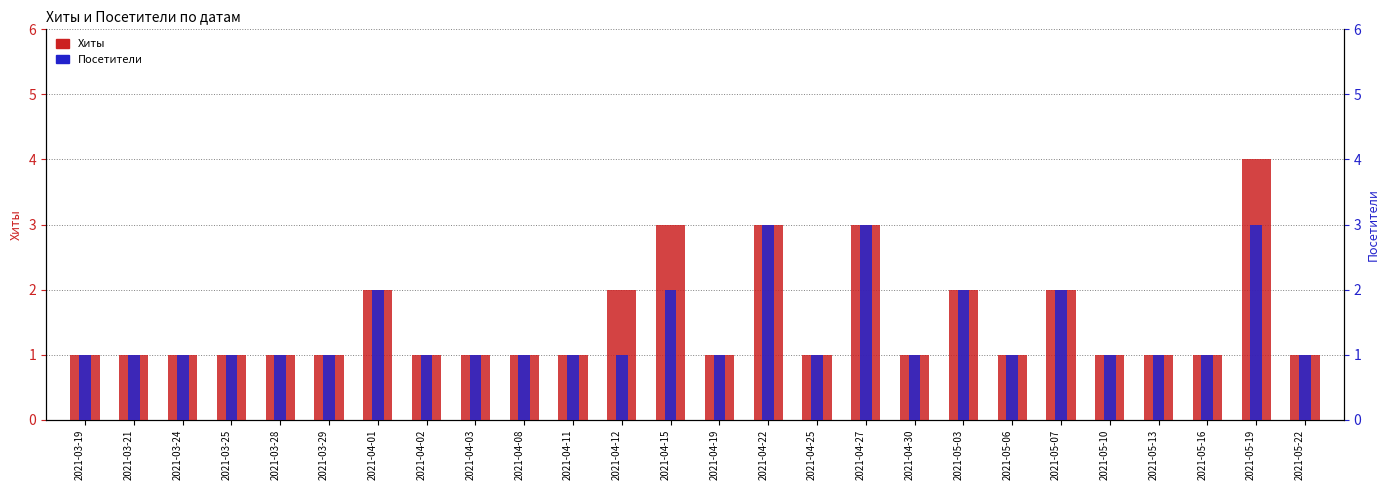

How many bars are there in each group?

2